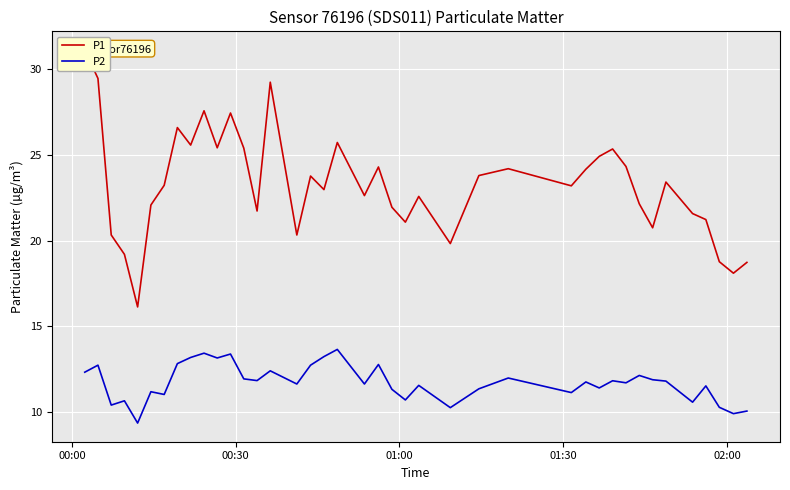

True or false: P1 has more than 1 points higher than both neighbors.

True